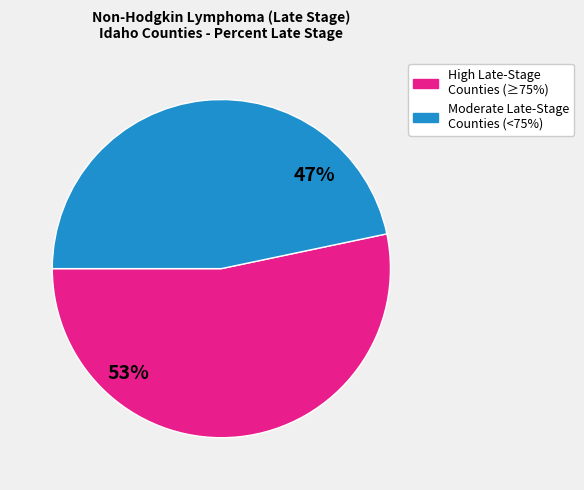

Is there any slice that represents more than half of the pie?

Yes